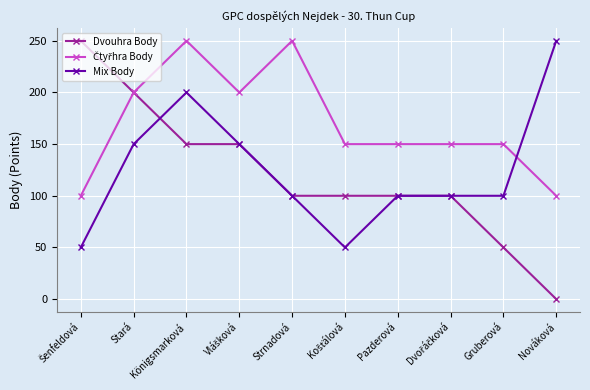

At which label does Mix Body reach its peak?

Nováková